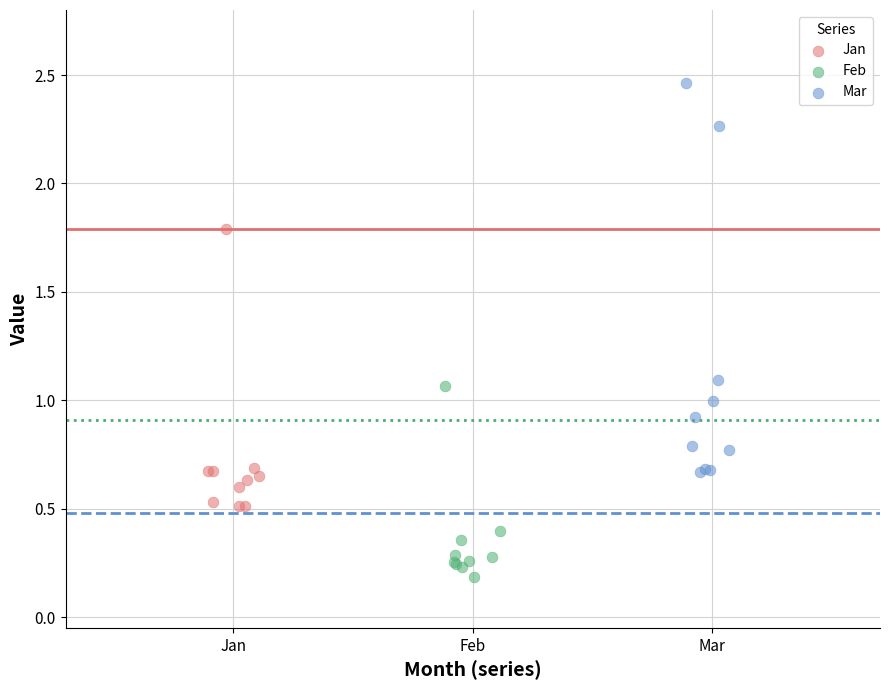

Which series contains the highest Y value?

Mar